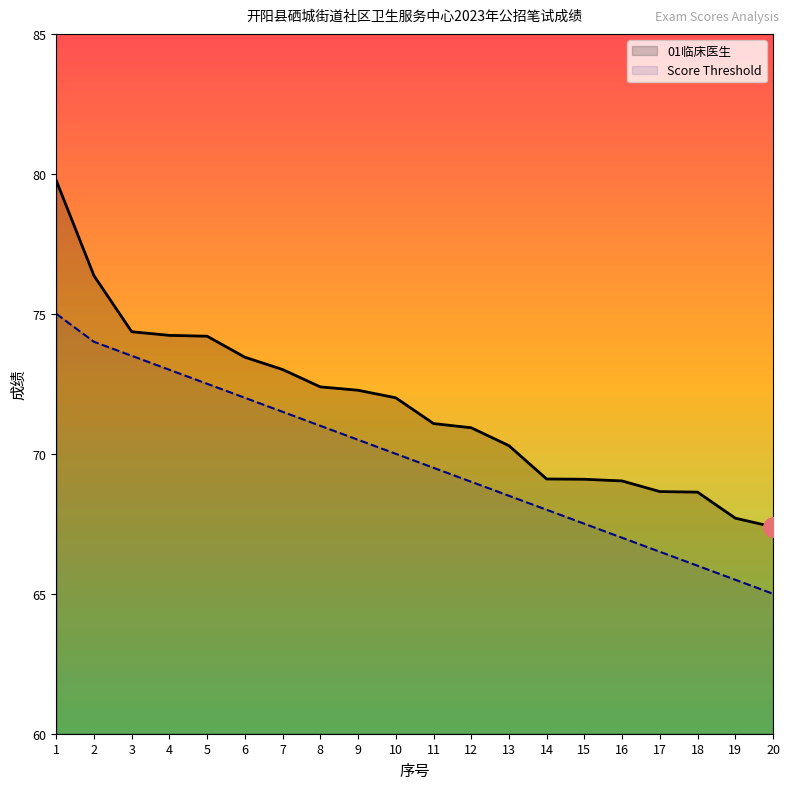

How many values in the Score Threshold series are below 70?

10